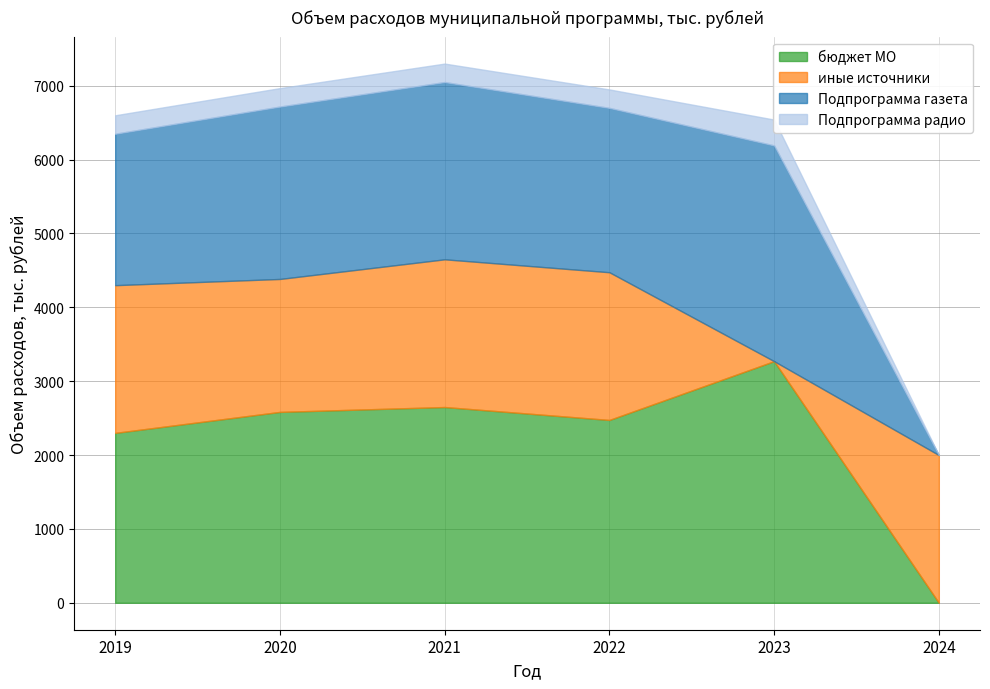

At how many categories does at least one series exceed 2611?

2